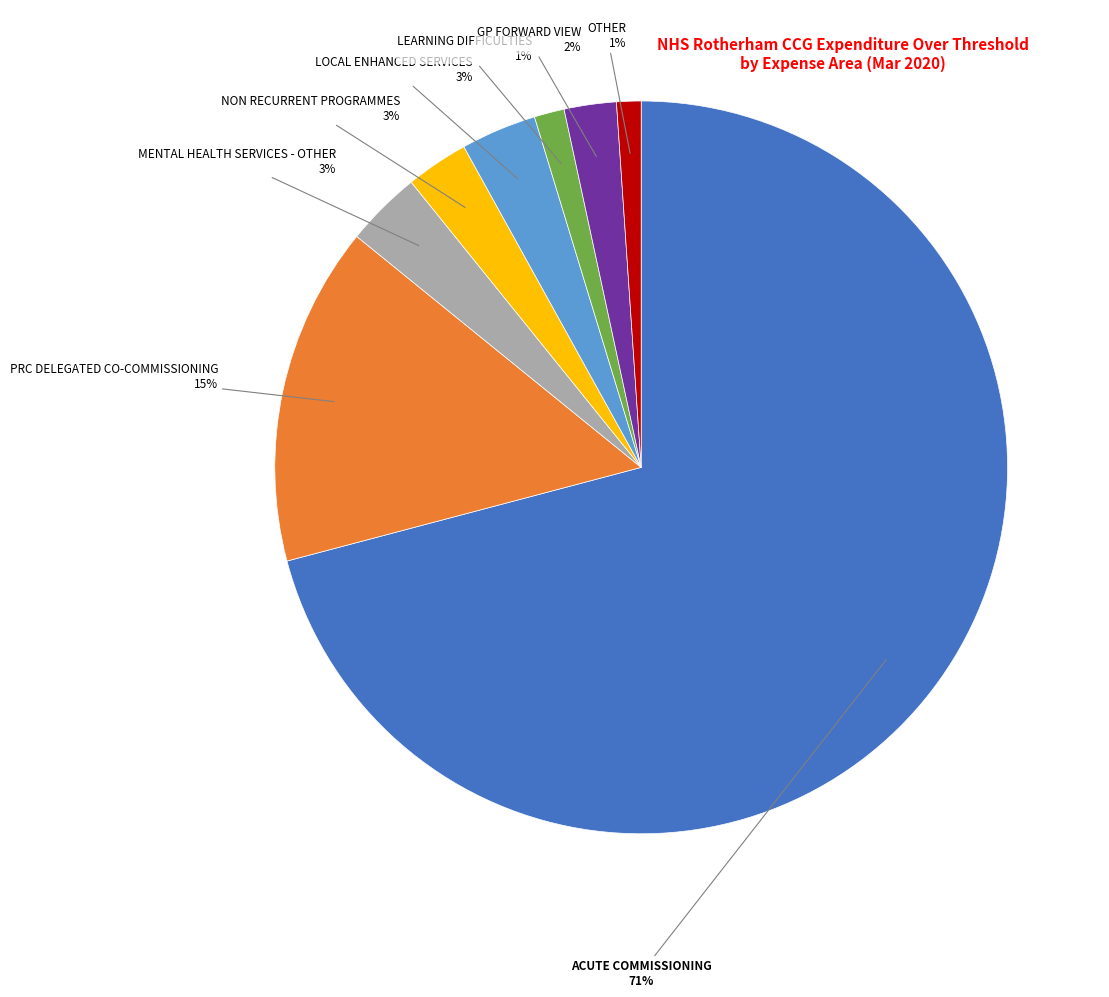

Is there any slice that represents more than half of the pie?

Yes